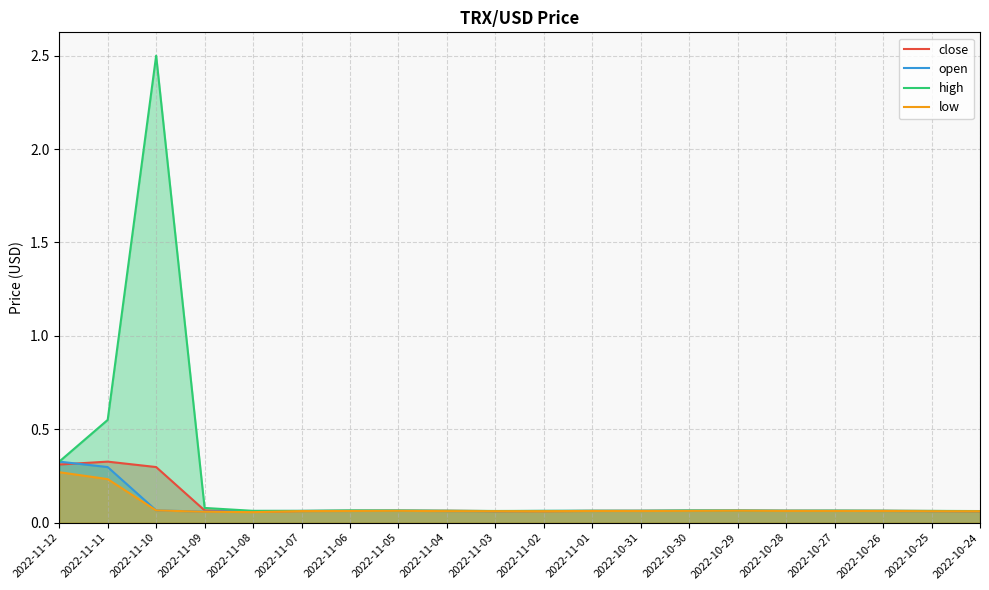

How many lines are shown in the chart?

4